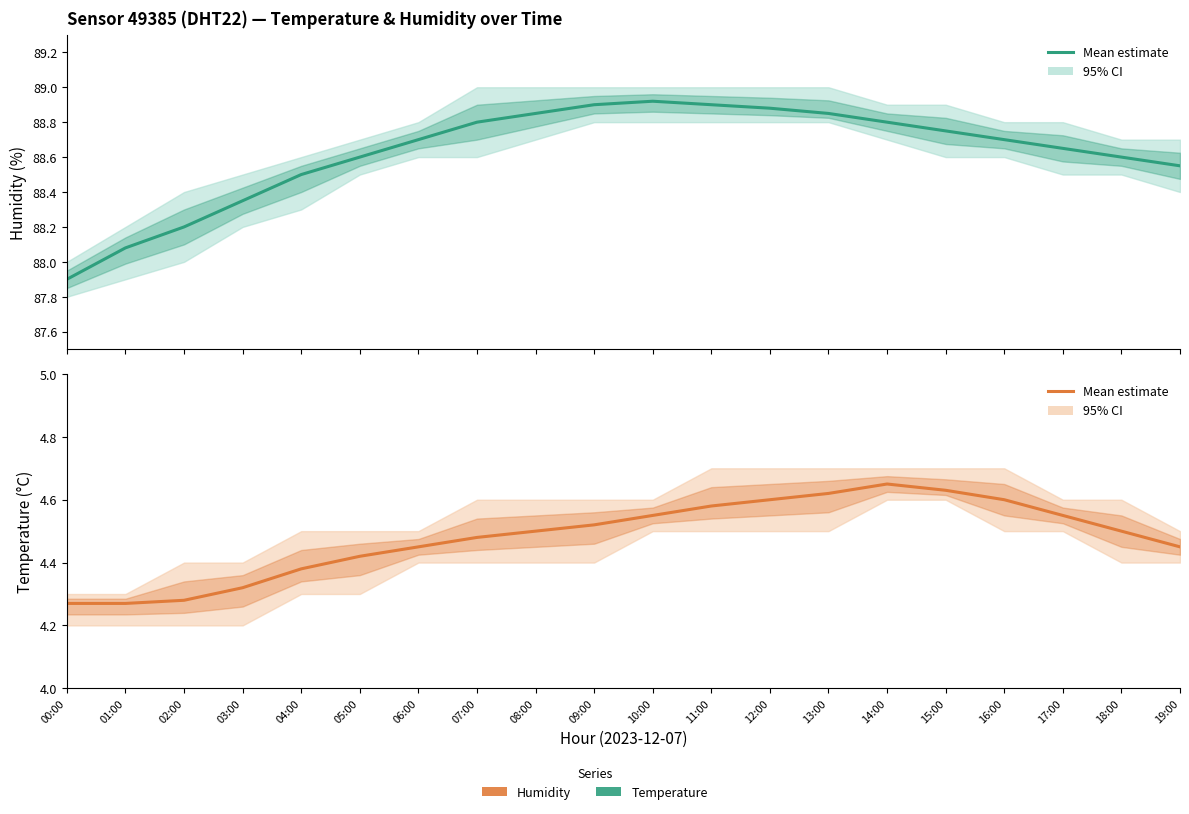

At which label is the value closest to 4?

00:00